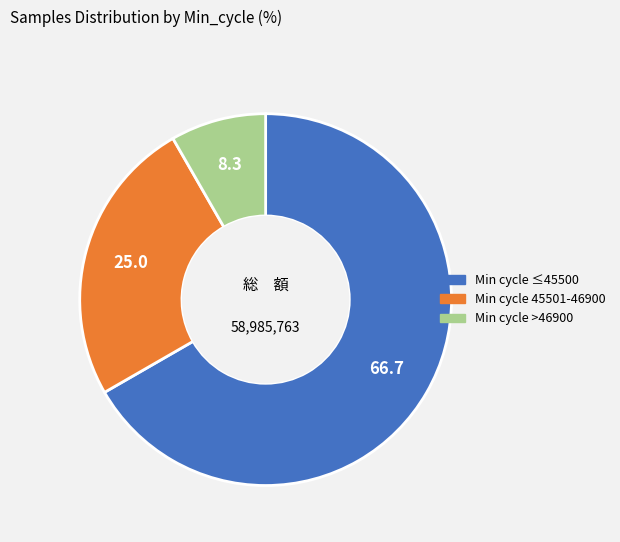

Does any single category account for the majority?

Yes